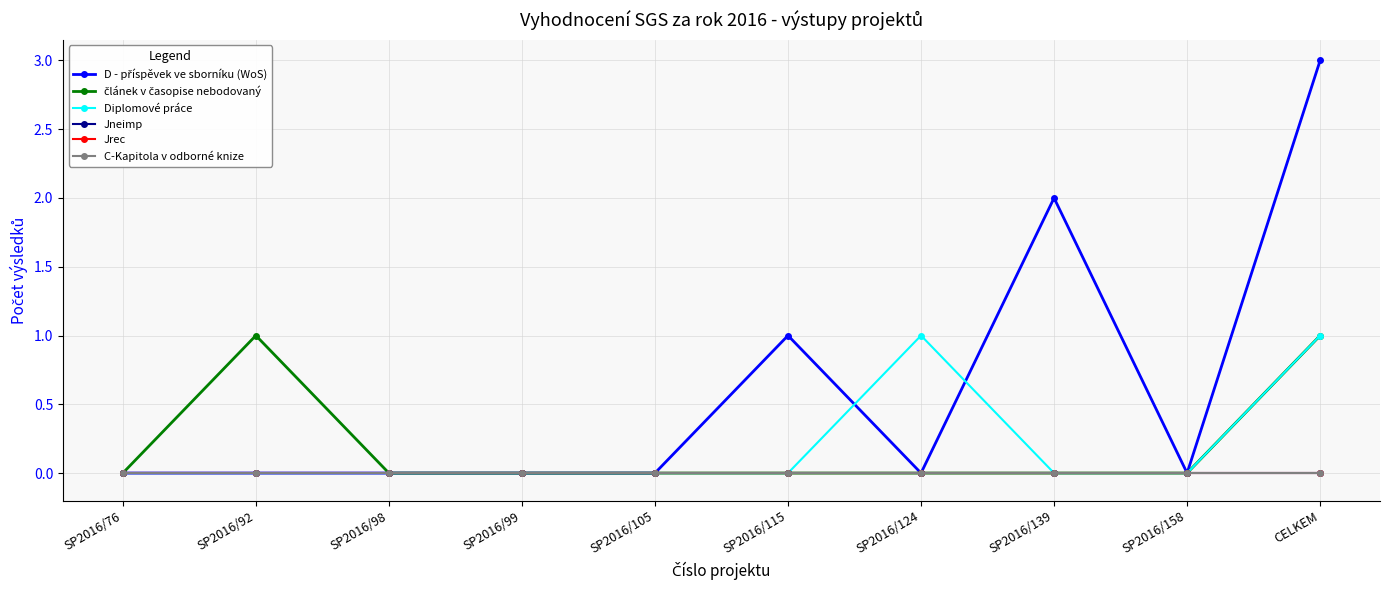

Is it true that Diplomové práce equals 0 at CELKEM?

False